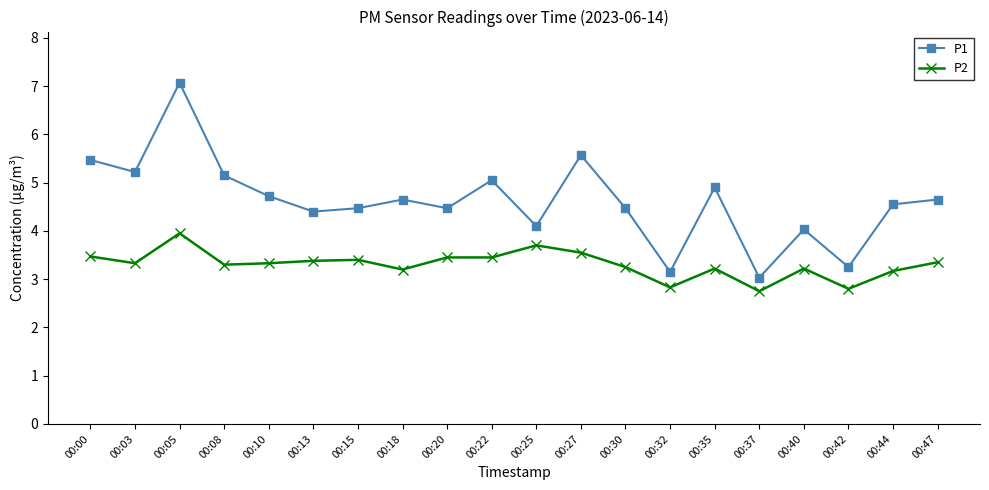

What is the sum of the P1 values at 00:18 and 00:20?

9.1